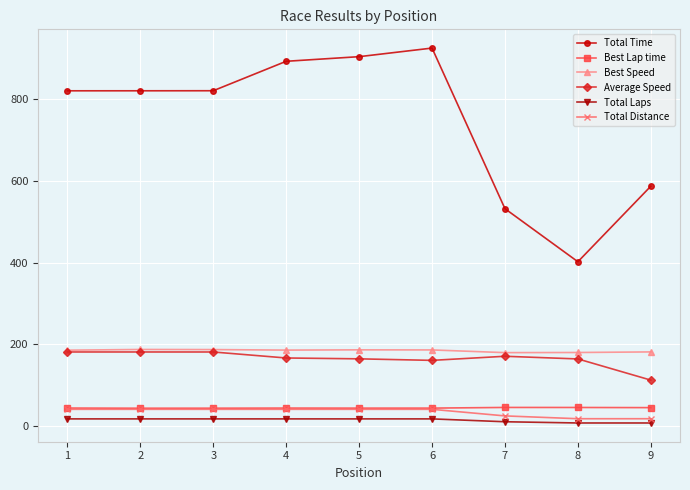

True or false: Best Lap time has more than 0 interior local peaks.

True